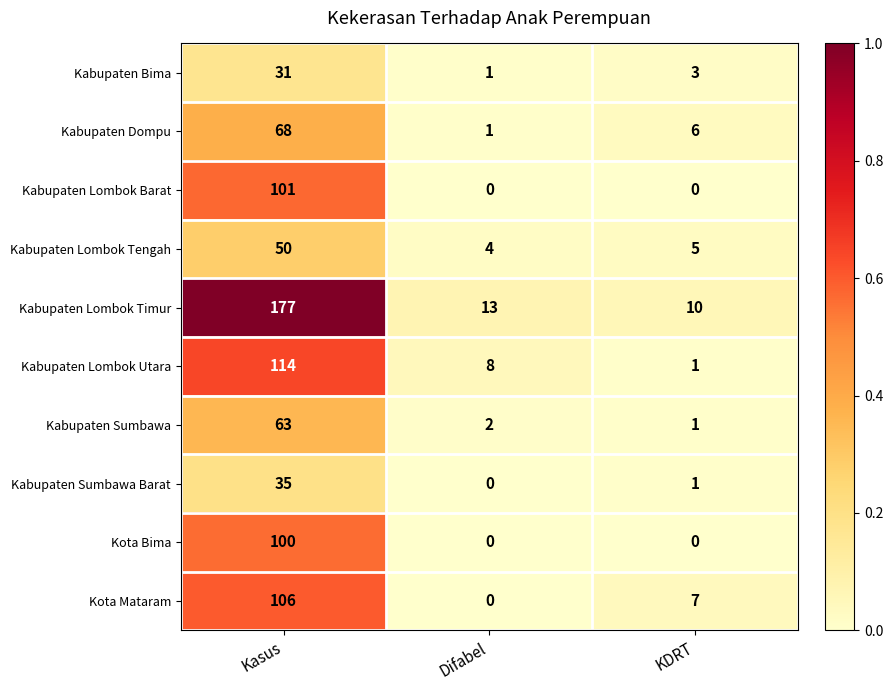

Where does the Kabupaten Sumbawa Barat series first go above 1?

Kasus